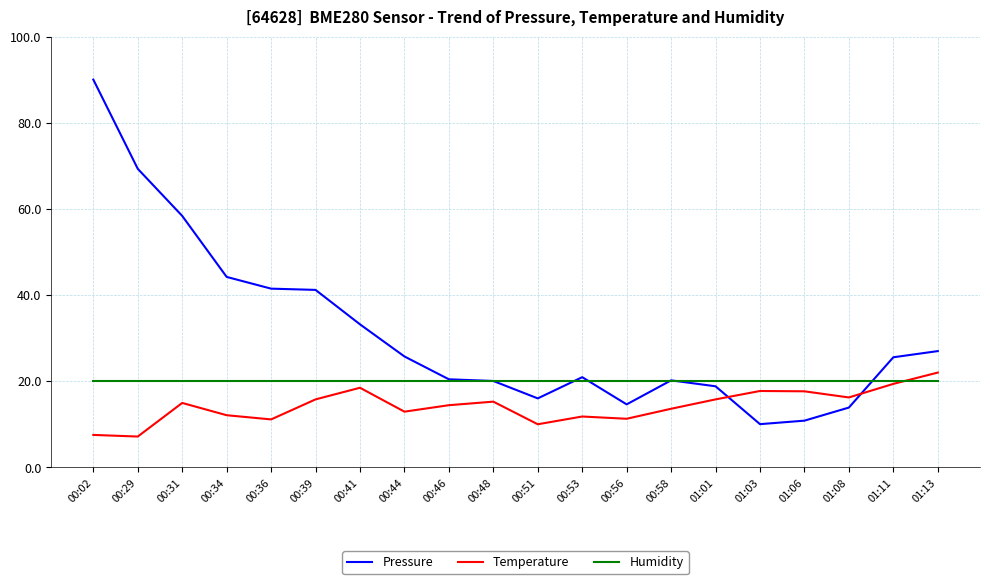

True or false: Pressure and Temperature cross at least once.

True